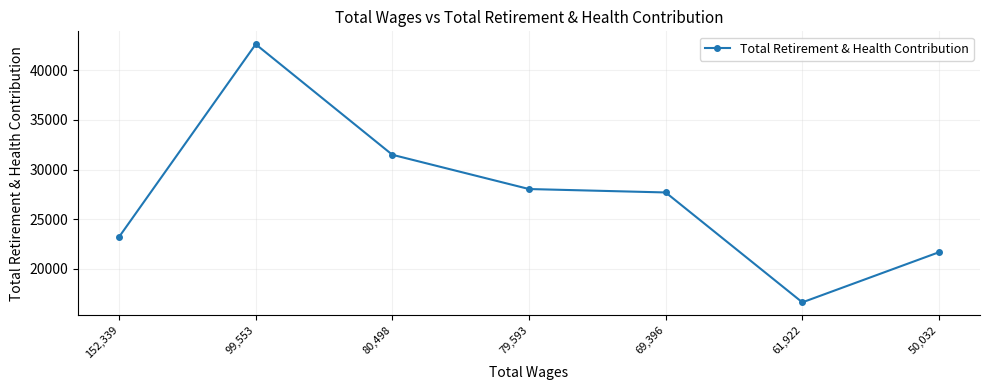

List the labels in order of value, largest first.

99,553, 80,498, 79,593, 69,396, 152,339, 50,032, 61,922